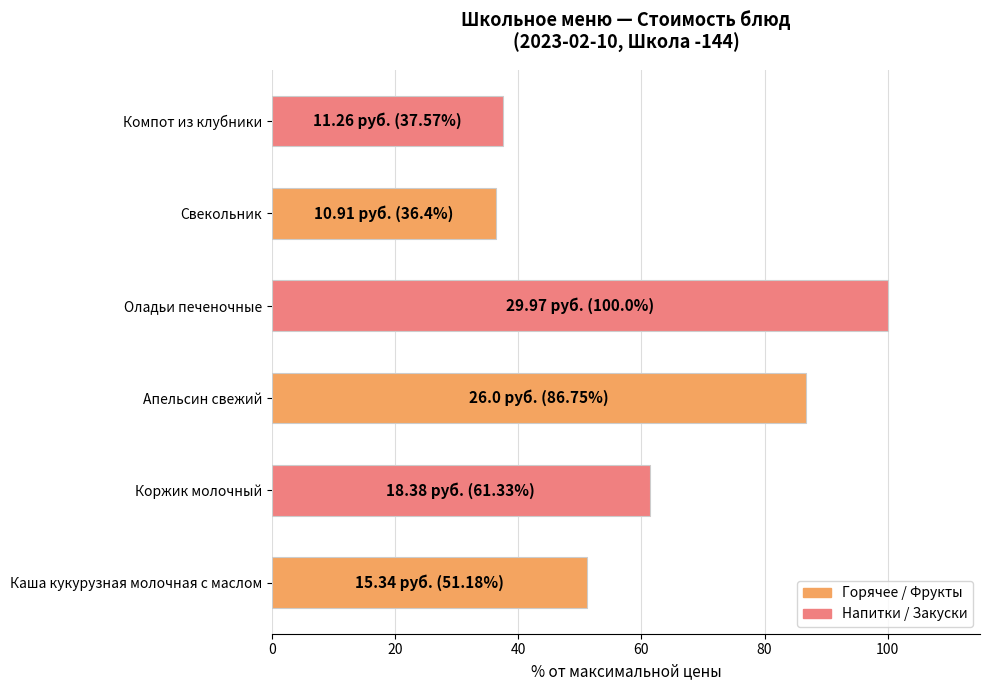

The chart shows a value of 21.2 at Свекольник. True or false?

False